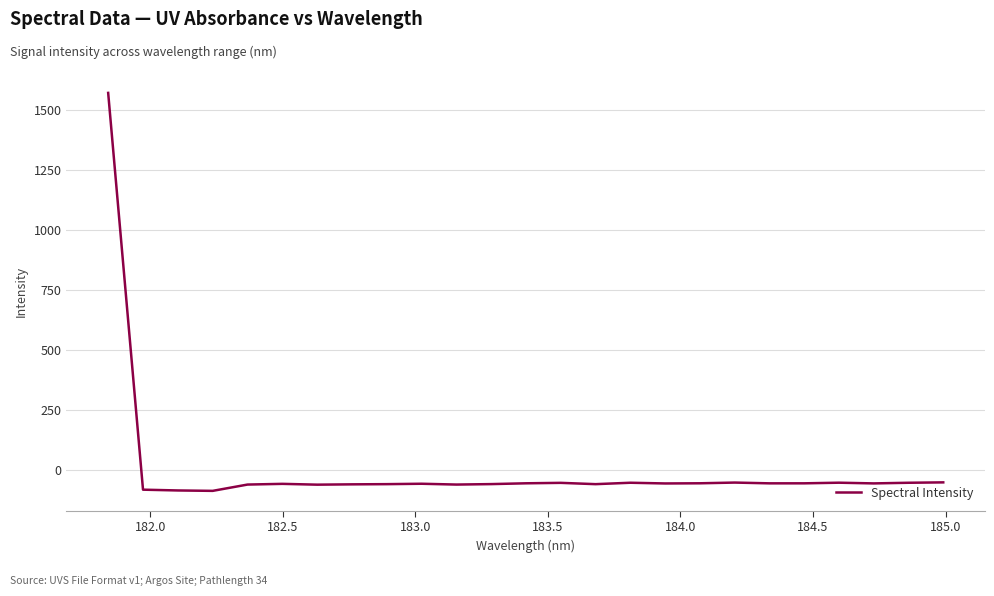

What is the minimum value shown in the chart?

-88.9